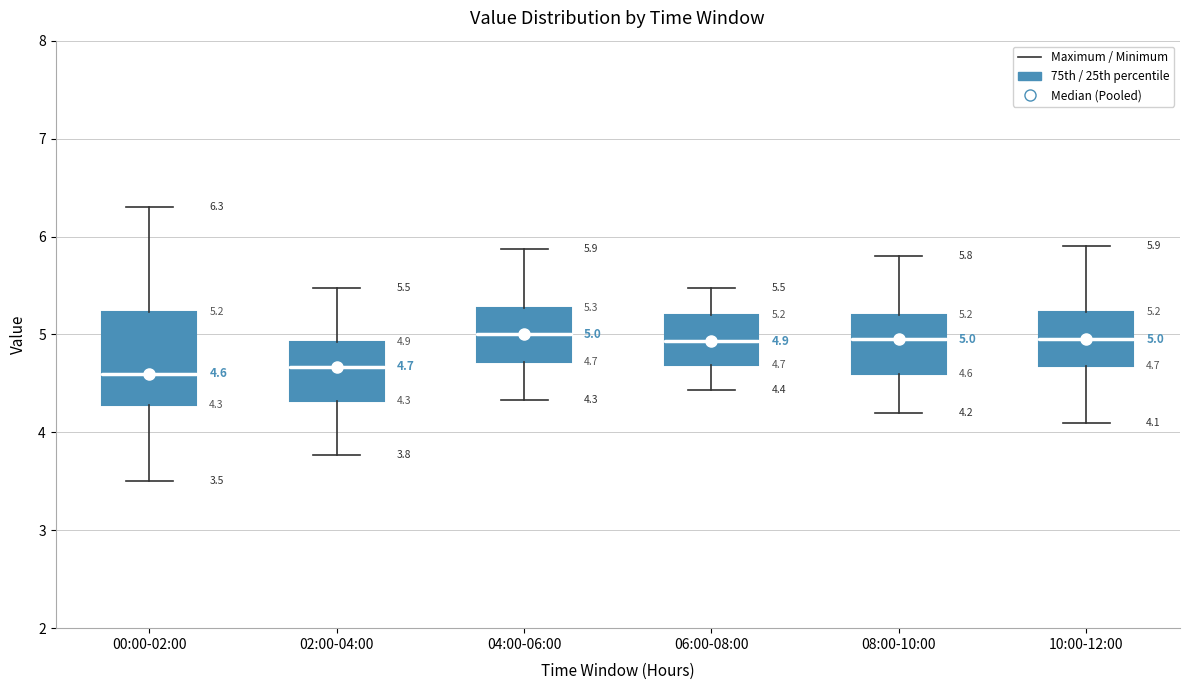

Comparing the boxes themselves (not the whiskers), which one is the tallest?

00:00-02:00